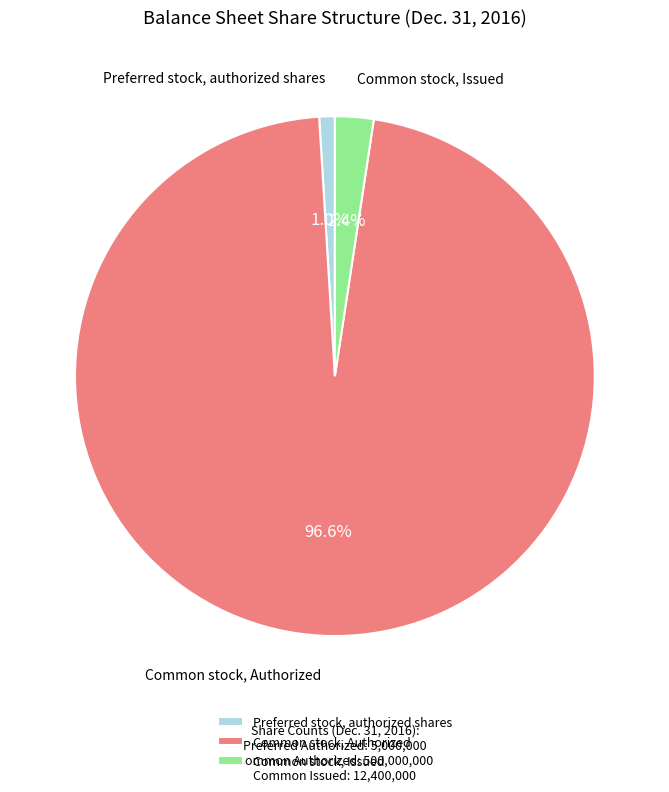

What portion of the pie excludes Common stock, Authorized?

3.4%